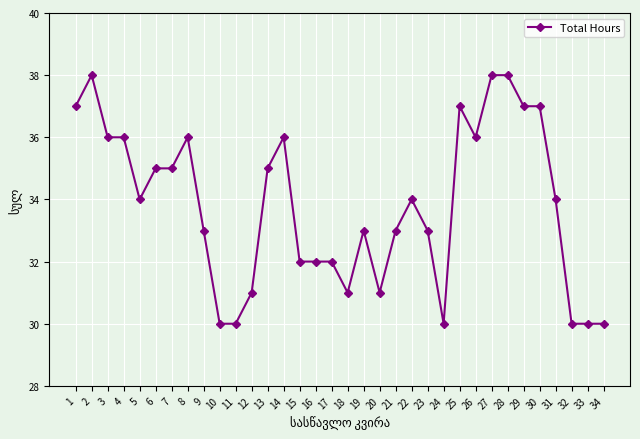

What is the greatest value displayed?

38